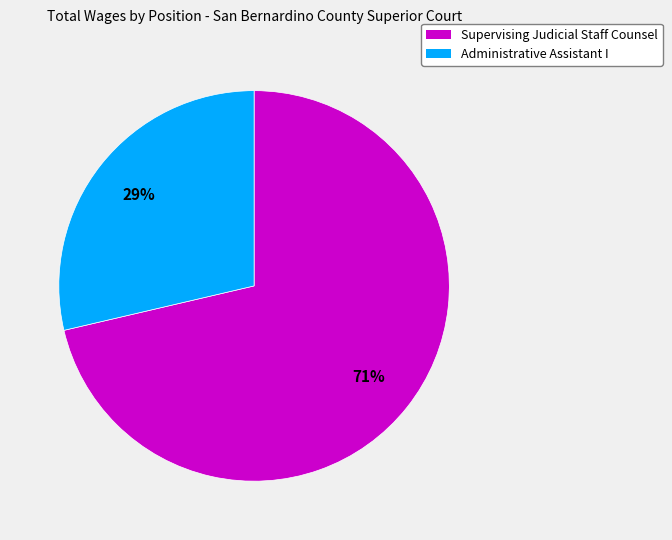

Rank the categories by value from lowest to highest.

Administrative Assistant I, Supervising Judicial Staff Counsel